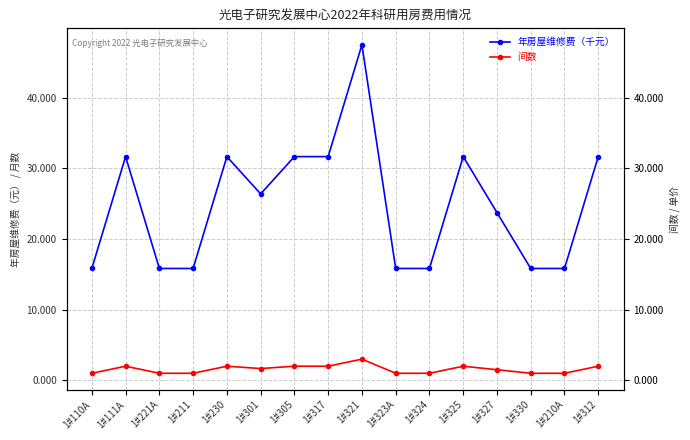

Which series has the largest total across all categories?

年房屋维修费（千元）